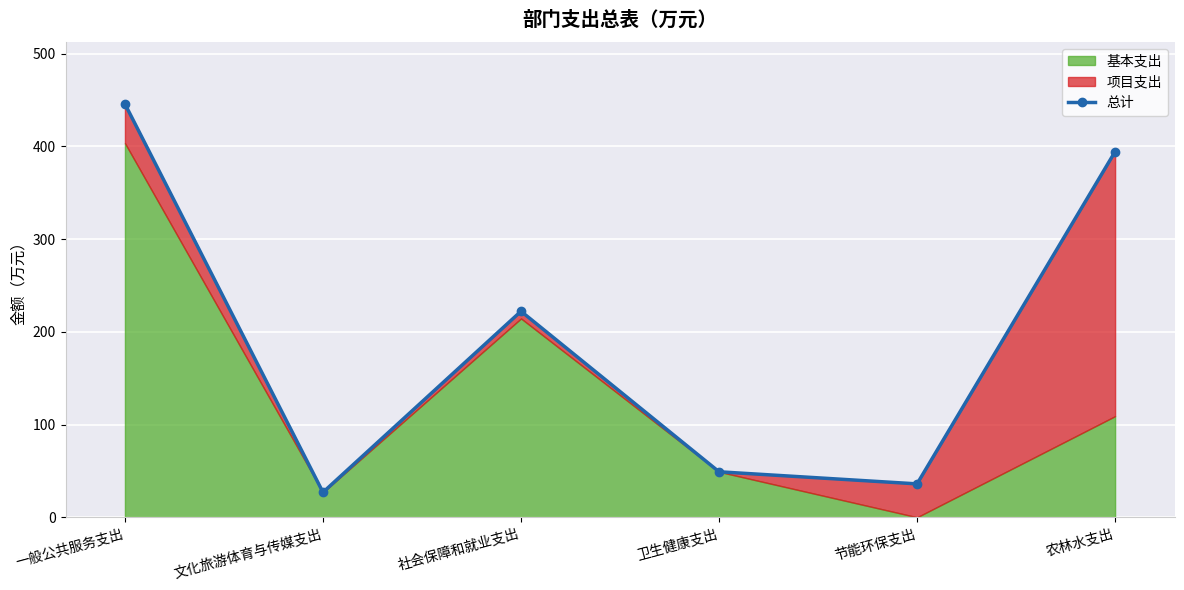

True or false: the data shows 84.4 at 卫生健康支出.

False